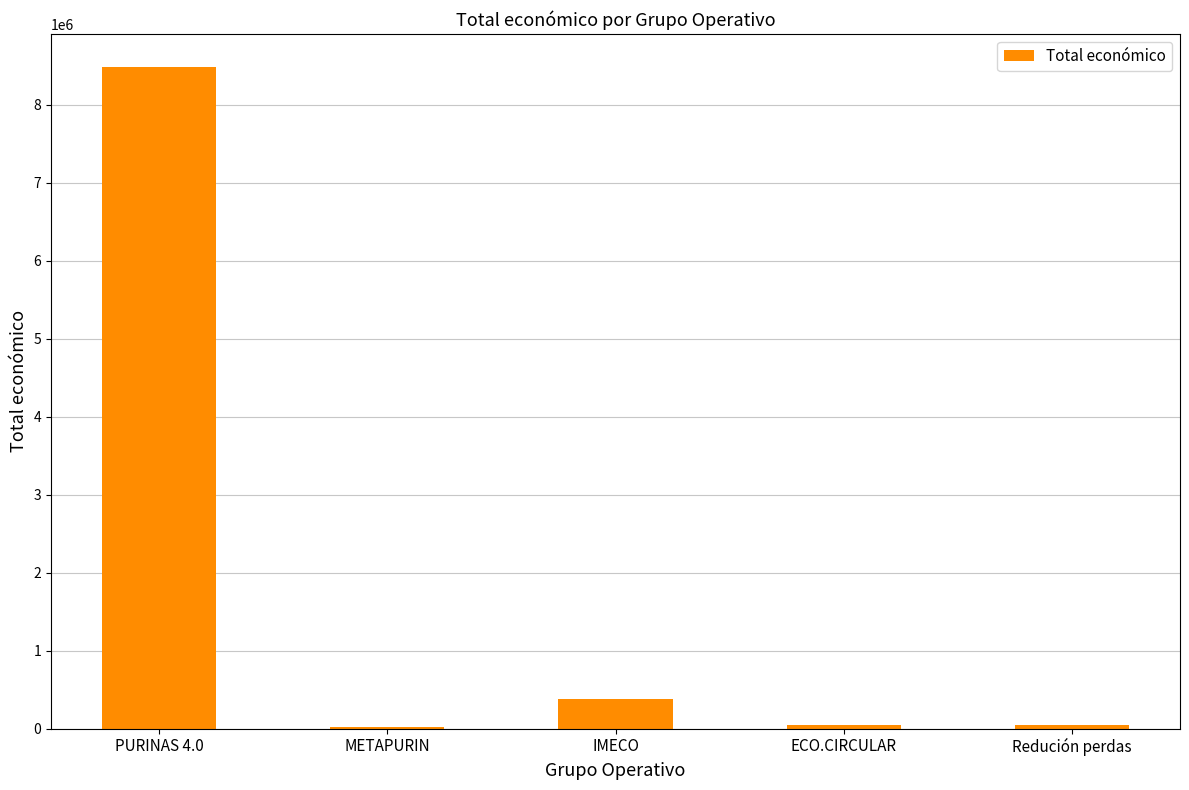

What is the greatest value displayed?

8484999